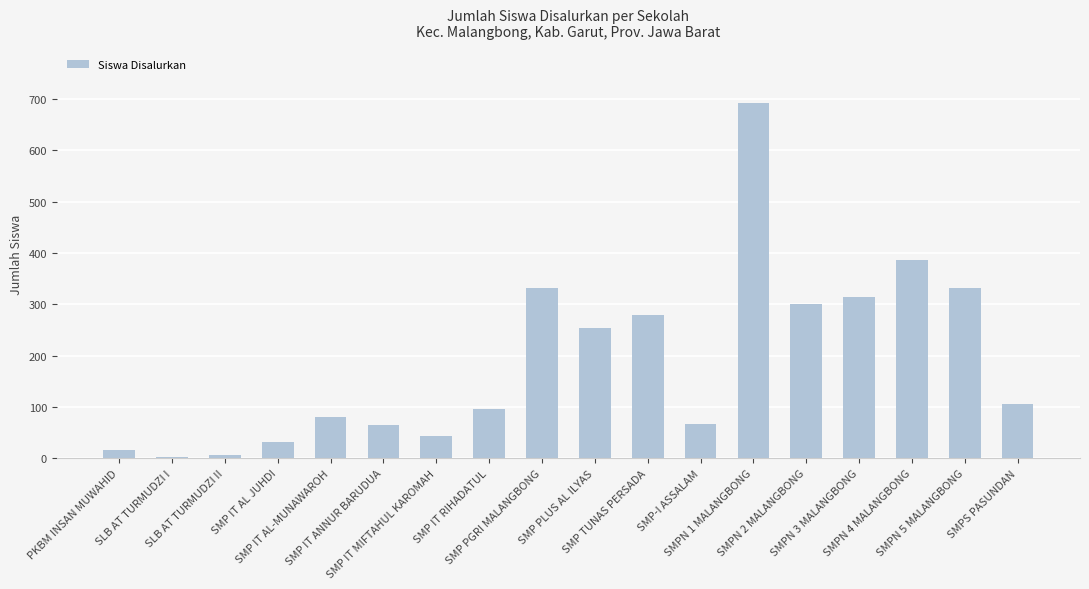

Which label corresponds to the largest value in the chart?

SMPN 1 MALANGBONG